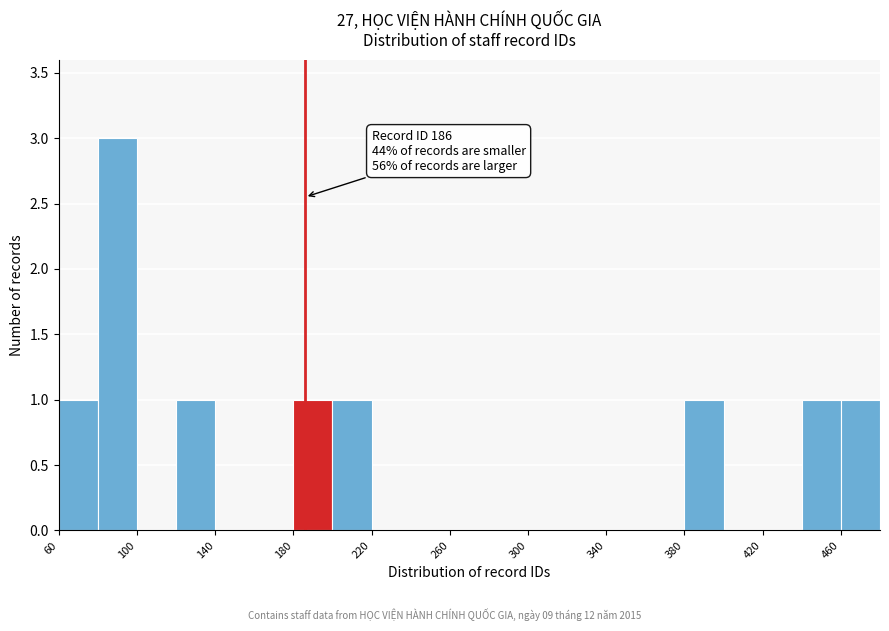

Over which range of the x-axis is the bar tallest?

80 to 100